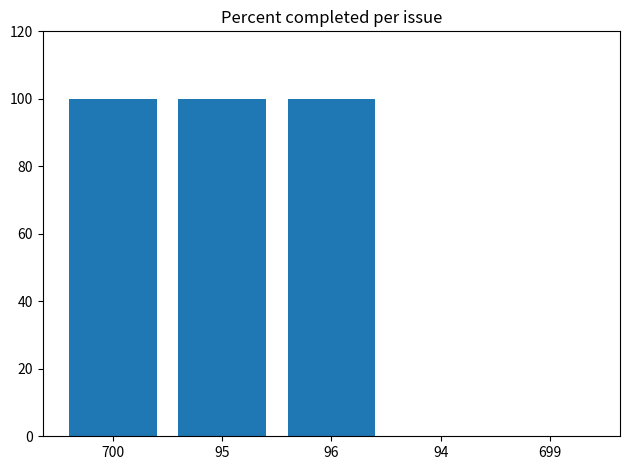

How many data points does each series have?

5